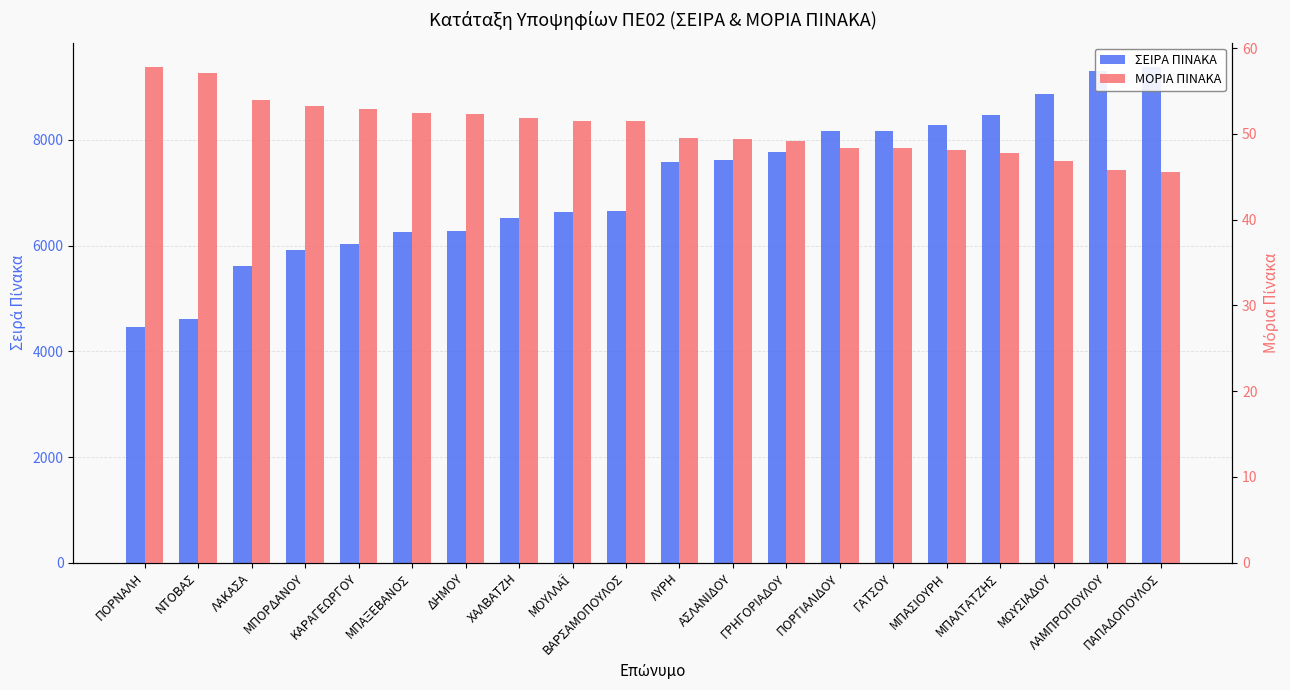

Reading left to right, what are all the values shown in this chart?

ΣΕΙΡΑ ΠΙΝΑΚΑ: ΠΟΡΝΑΛΗ=4456.0	ΝΤΟΒΑΣ=4605.0	ΛΑΚΑΣΑ=5616.0	ΜΠΟΡΔΑΝΟΥ=5915.0	ΚΑΡΑΓΕΩΡΓΟΥ=6031.0	ΜΠΑΞΕΒΑΝΟΣ=6250.0	ΔΗΜΟΥ=6283.0	ΧΑΛΒΑΤΖΗ=6515.0	ΜΟΥΛΛΑΪ=6627.0	ΒΑΡΣΑΜΟΠΟΥΛΟΣ=6646.0	ΛΥΡΗ=7581.0	ΑΣΛΑΝΙΔΟΥ=7621.0	ΓΡΗΓΟΡΙΑΔΟΥ=7772.0	ΠΟΡΓΙΑΛΙΔΟΥ=8159.0	ΓΑΤΣΟΥ=8172.0	ΜΠΑΣΙΟΥΡΗ=8285.0	ΜΠΑΛΤΑΤΖΗΣ=8463.0	ΜΩΥΣΙΑΔΟΥ=8870.0	ΛΑΜΠΡΟΠΟΥΛΟΥ=9302.0	ΠΑΠΑΔΟΠΟΥΛΟΣ=9371.0
ΜΟΡΙΑ ΠΙΝΑΚΑ: ΠΟΡΝΑΛΗ=57.8	ΝΤΟΒΑΣ=57.1	ΛΑΚΑΣΑ=54.0	ΜΠΟΡΔΑΝΟΥ=53.2	ΚΑΡΑΓΕΩΡΓΟΥ=52.9	ΜΠΑΞΕΒΑΝΟΣ=52.4	ΔΗΜΟΥ=52.3	ΧΑΛΒΑΤΖΗ=51.8	ΜΟΥΛΛΑΪ=51.5	ΒΑΡΣΑΜΟΠΟΥΛΟΣ=51.5	ΛΥΡΗ=49.5	ΑΣΛΑΝΙΔΟΥ=49.4	ΓΡΗΓΟΡΙΑΔΟΥ=49.1	ΠΟΡΓΙΑΛΙΔΟΥ=48.4	ΓΑΤΣΟΥ=48.3	ΜΠΑΣΙΟΥΡΗ=48.1	ΜΠΑΛΤΑΤΖΗΣ=47.7	ΜΩΥΣΙΑΔΟΥ=46.9	ΛΑΜΠΡΟΠΟΥΛΟΥ=45.8	ΠΑΠΑΔΟΠΟΥΛΟΣ=45.6